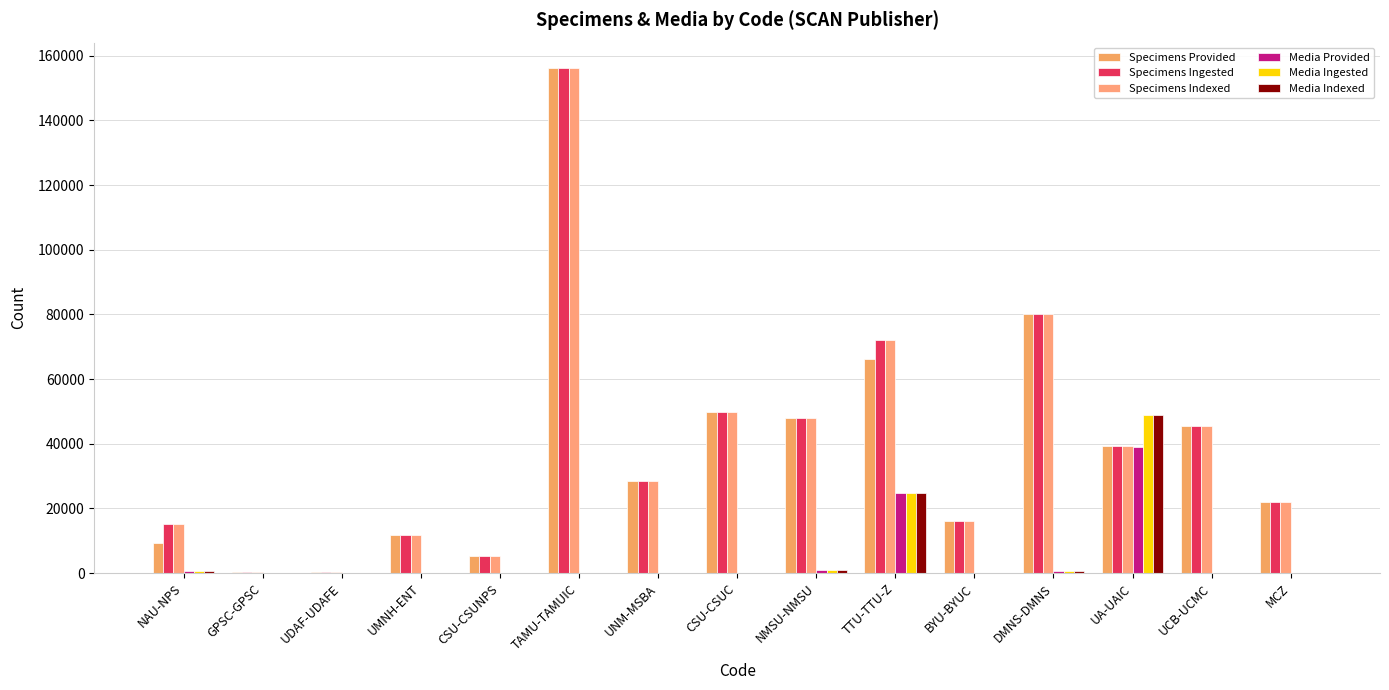

What is the difference between the Media Ingested values at NMSU-NMSU and CSU-CSUNPS?

910